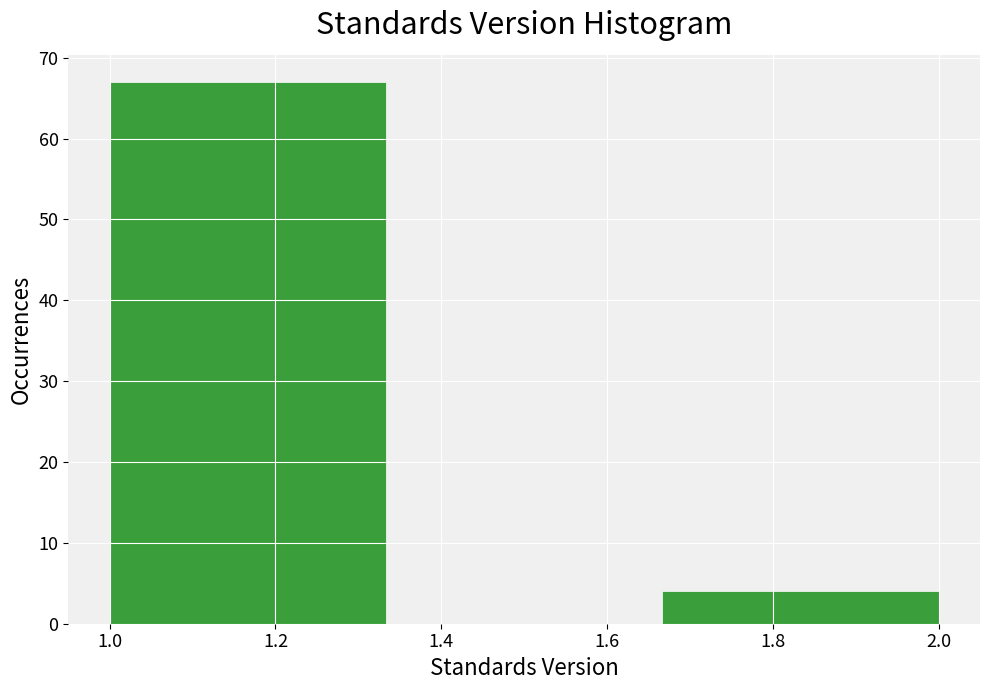

Reading left to right, transcribe this chart: for each bar, give the range it covers on the x-axis and its height. Neither the bar edges nor the heights are printed on the chart, so give them approximately, as read against the axes.

1.00 to 1.34: 67
1.34 to 1.66: 0
1.66 to 2.00: 4